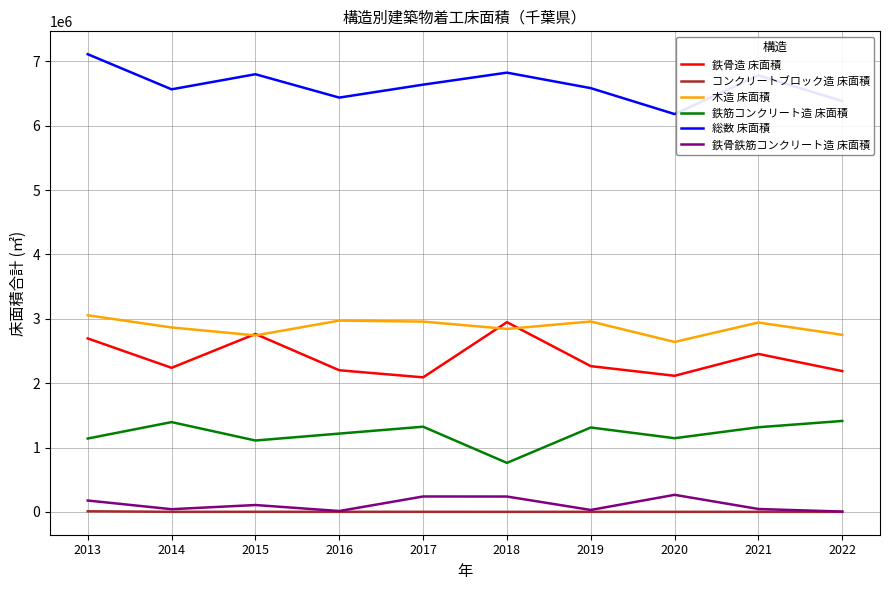

True or false: 木造 床面積 and コンクリートブロック造 床面積 cross at least once.

False